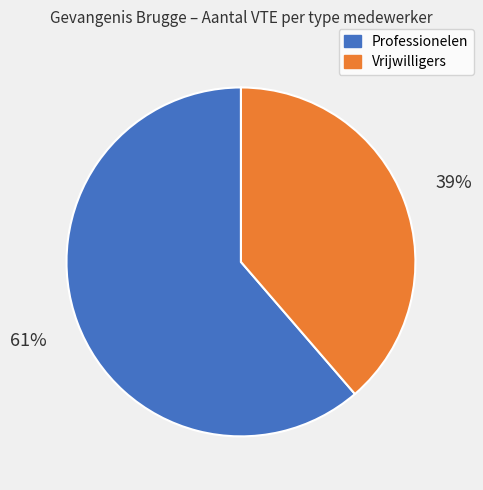

Is there any slice that represents more than half of the pie?

Yes